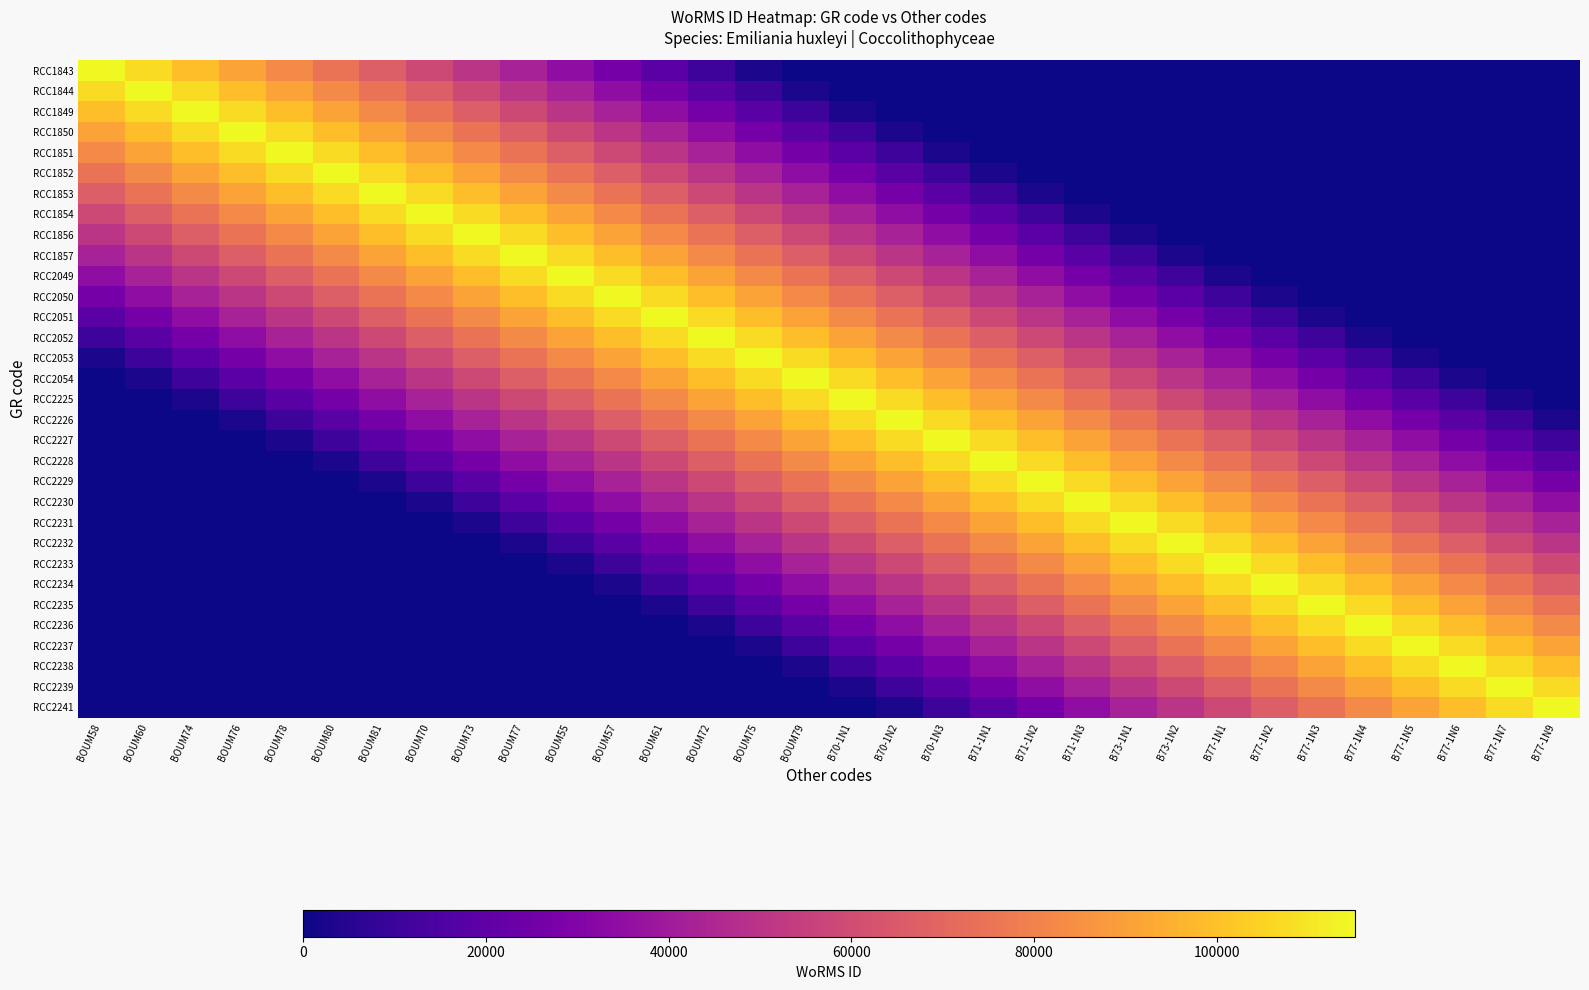

How many data points does each series have?

32